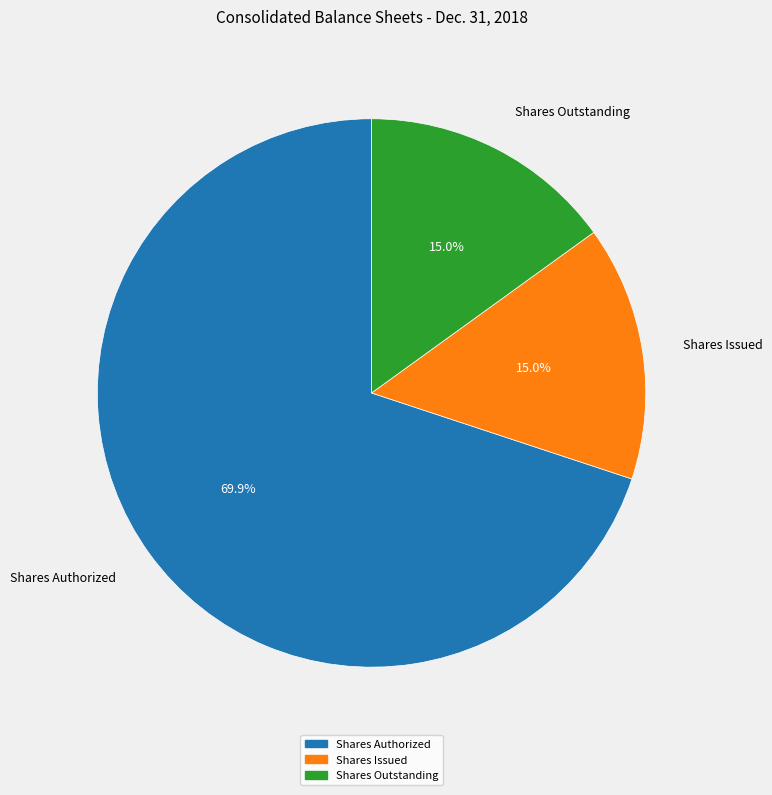

How many slices are in this pie chart?

3